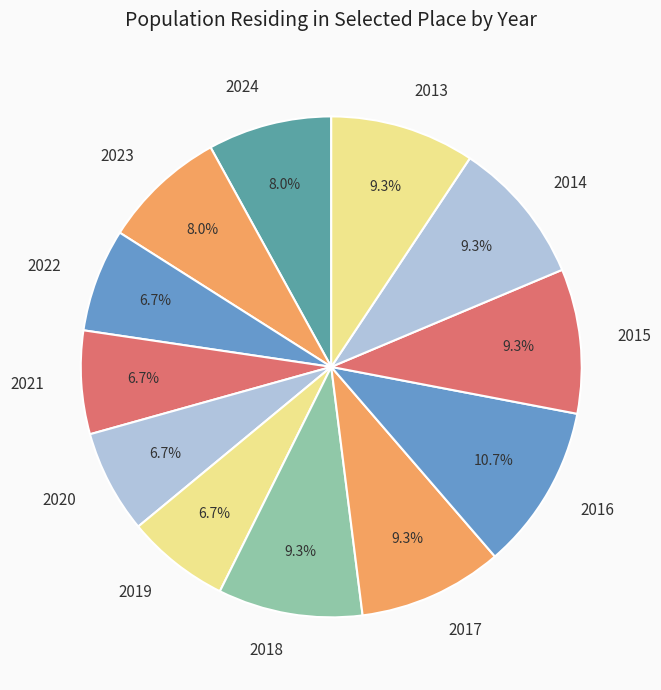

What percentage do 2015 and 2024 together represent?

17.3%